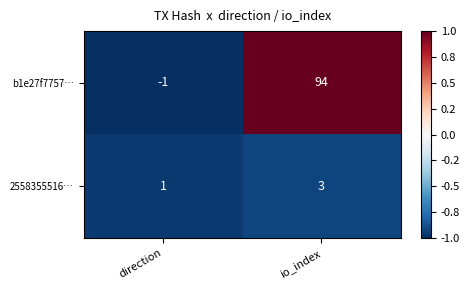

Reading right to left, extract all data points from this chart.

b1e27f7757…: io_index=94	direction=-1
2558355516…: io_index=3	direction=1